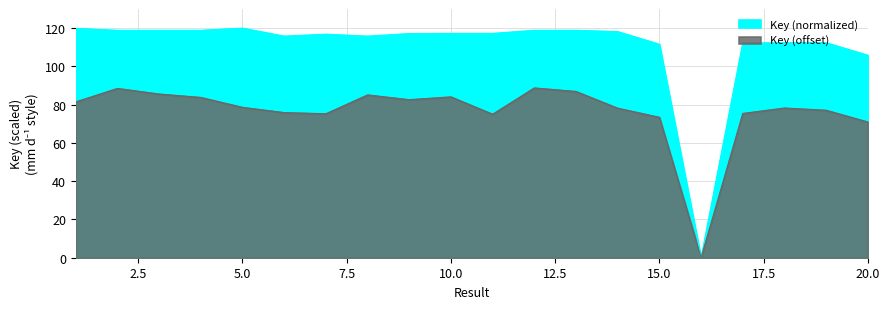

The value at 18 is 112.3. True or false?

True